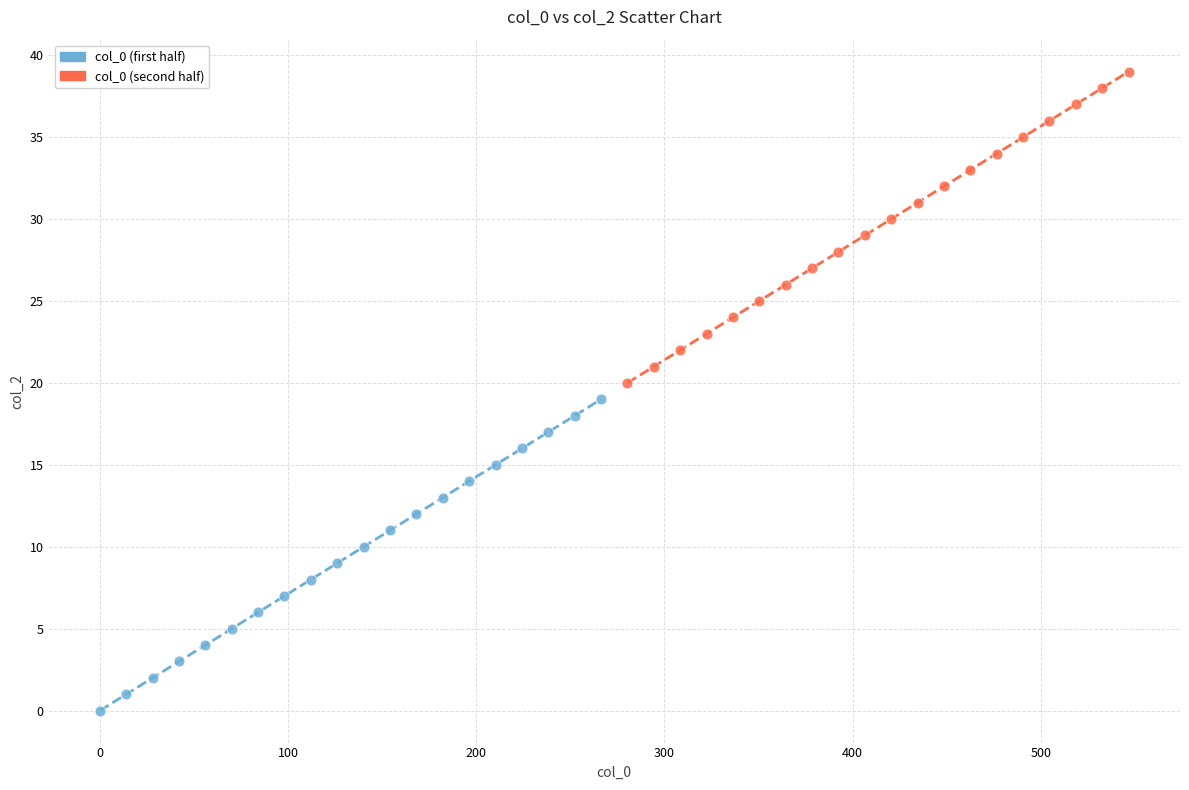

Which series reaches the minimum Y coordinate?

col_0 (first half)